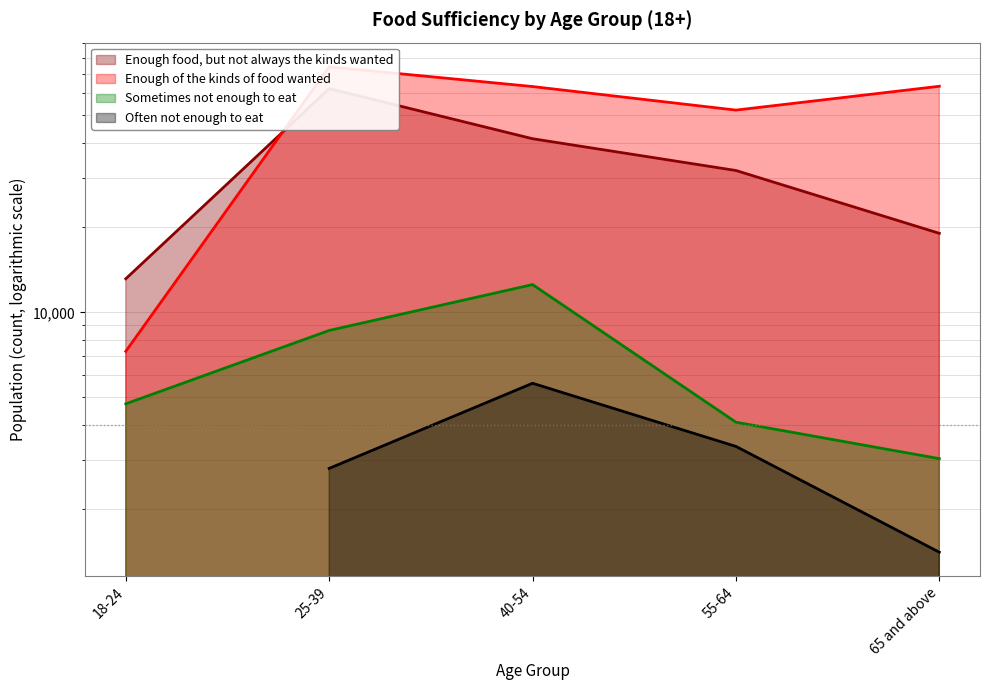

Read the Sometimes not enough to eat value at 25-39, to the nearest 100.

8600